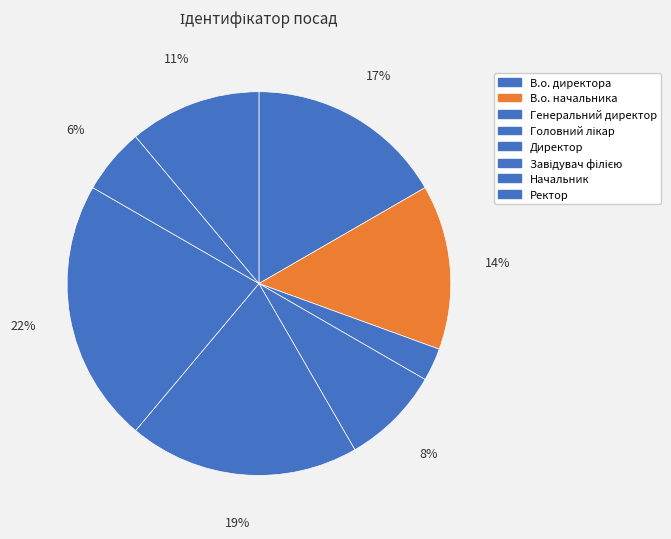

How many slices are in this pie chart?

8